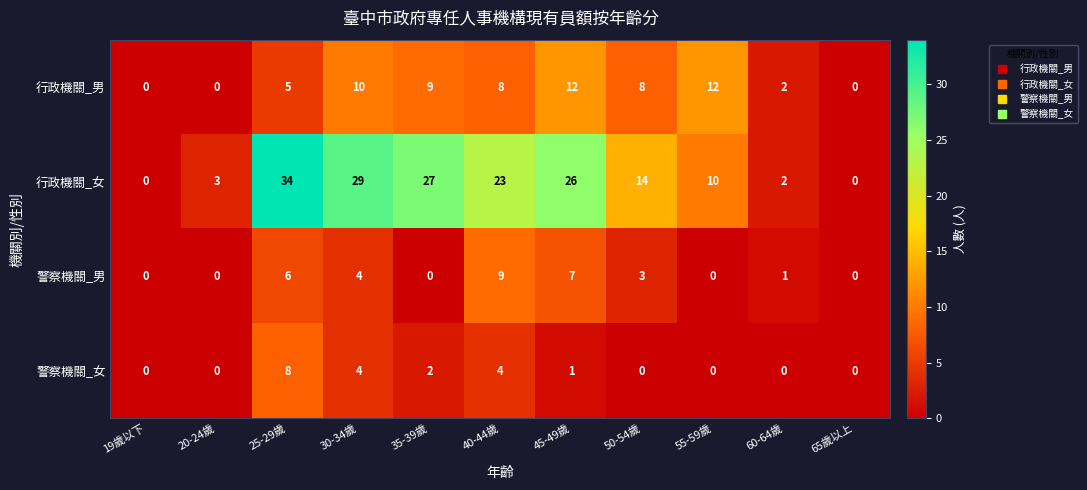

Which series has the largest total across all categories?

行政機關_女